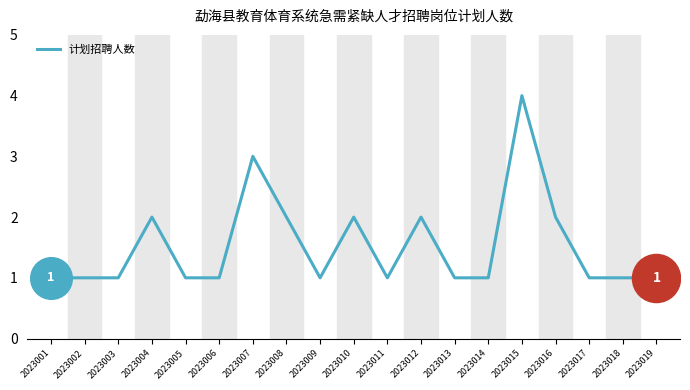

Approximately how many times larger is the value at 2023005 compared to 2023004?

0.5